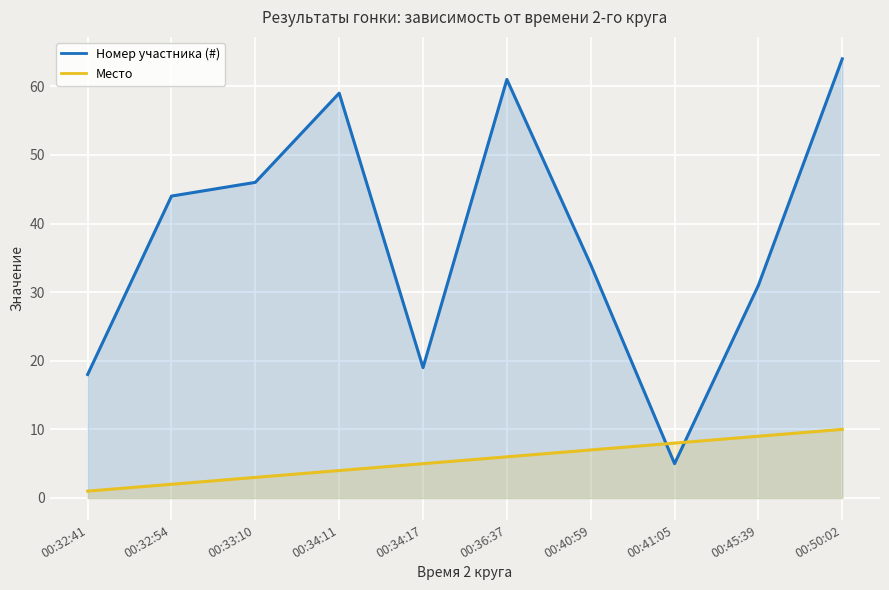

How many Место values are between 3 and 8?

6